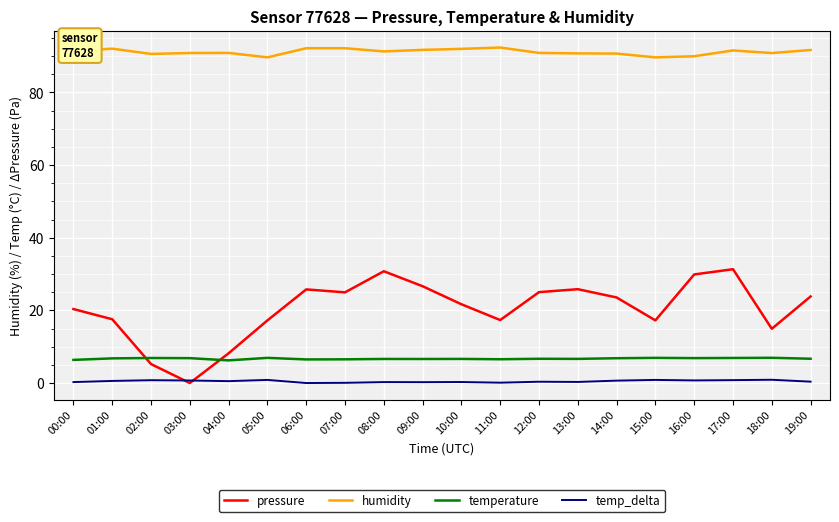

Which series has the widest spread of values?

pressure